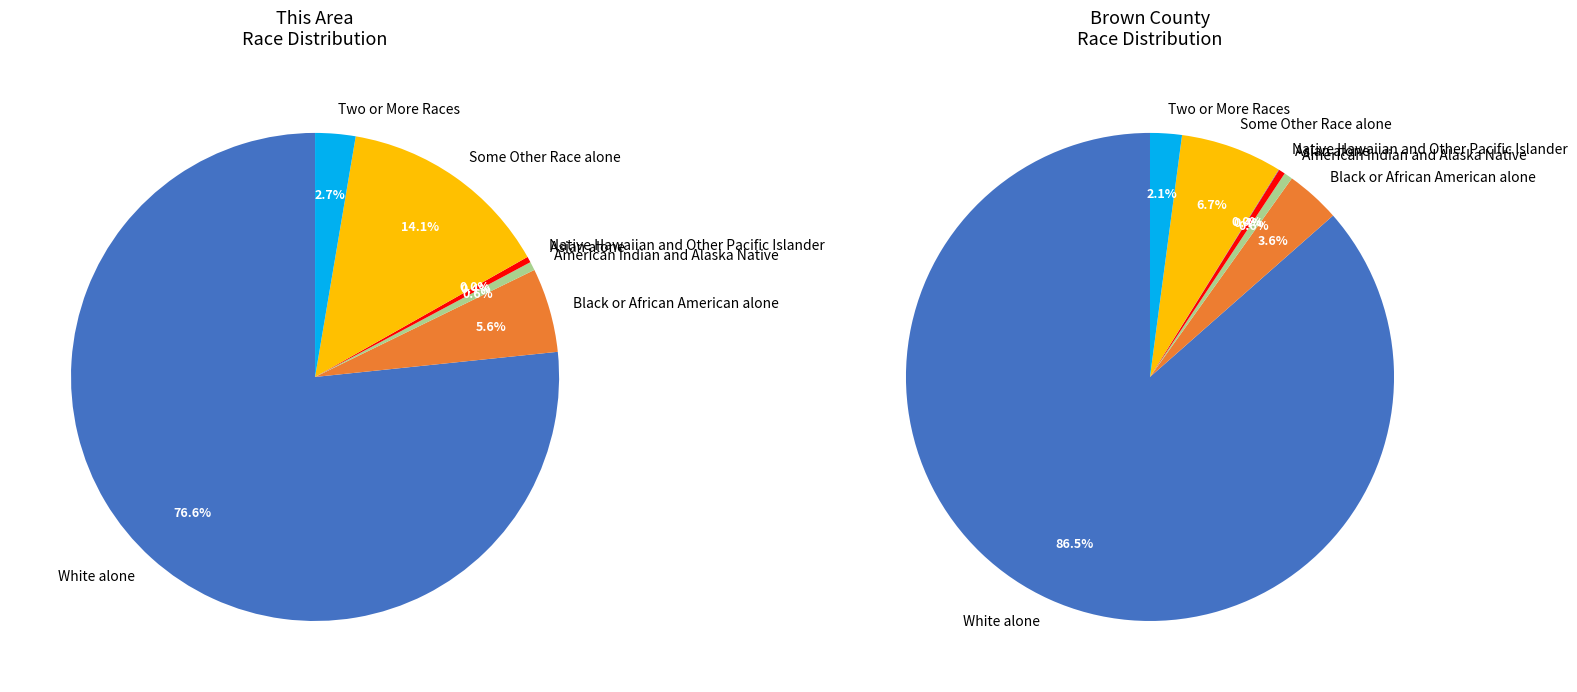

To the nearest percent, what is the difference between the largest and smallest slice percentages?

77%